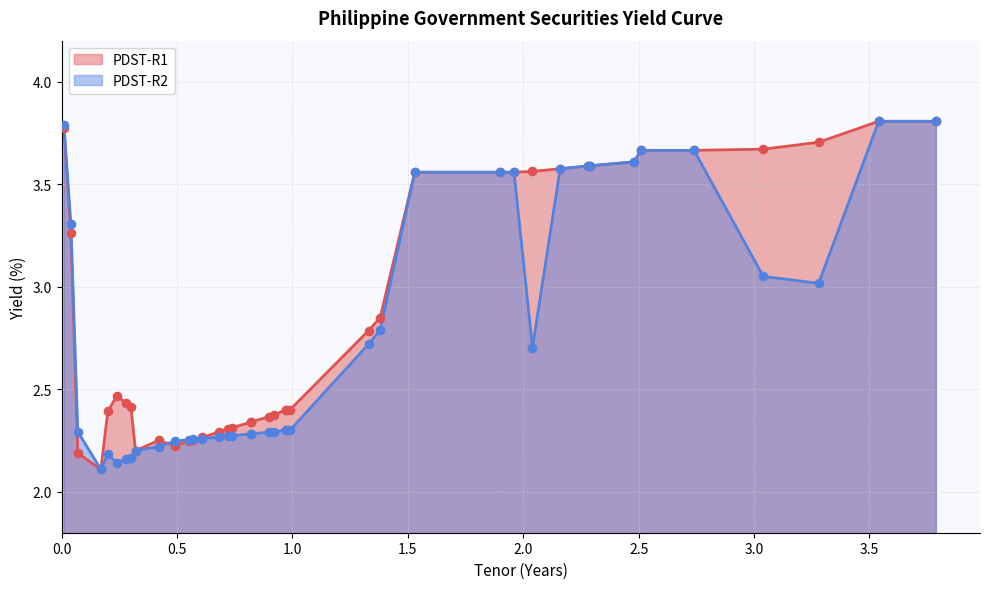

Which series has the largest total across all categories?

PDST-R1